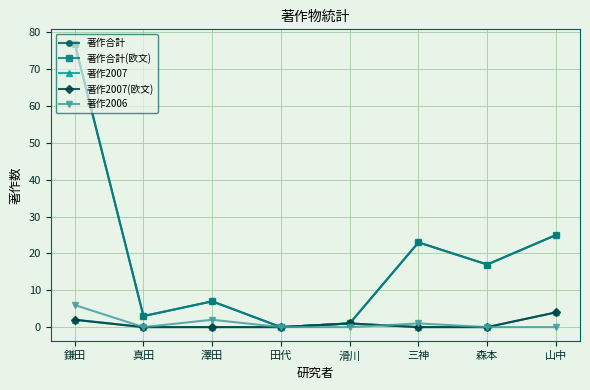

Which series has the widest spread of values?

著作合計